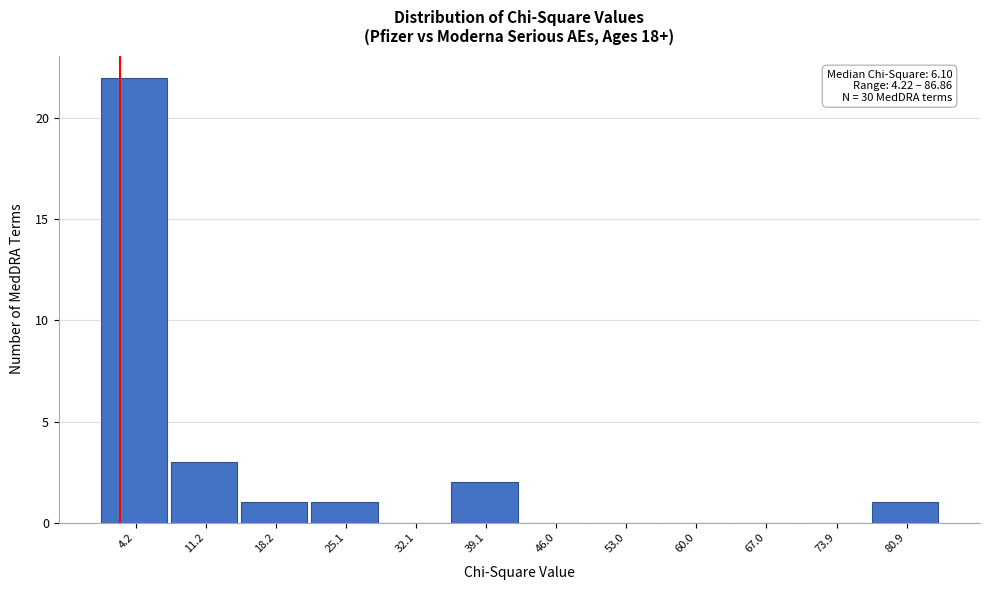

Reading left to right, list all the values displayed in this chart.

4.2=22	11.2=3	18.2=1	25.1=1	32.1=0	39.1=2	46.0=0	53.0=0	60.0=0	67.0=0	73.9=0	80.9=1